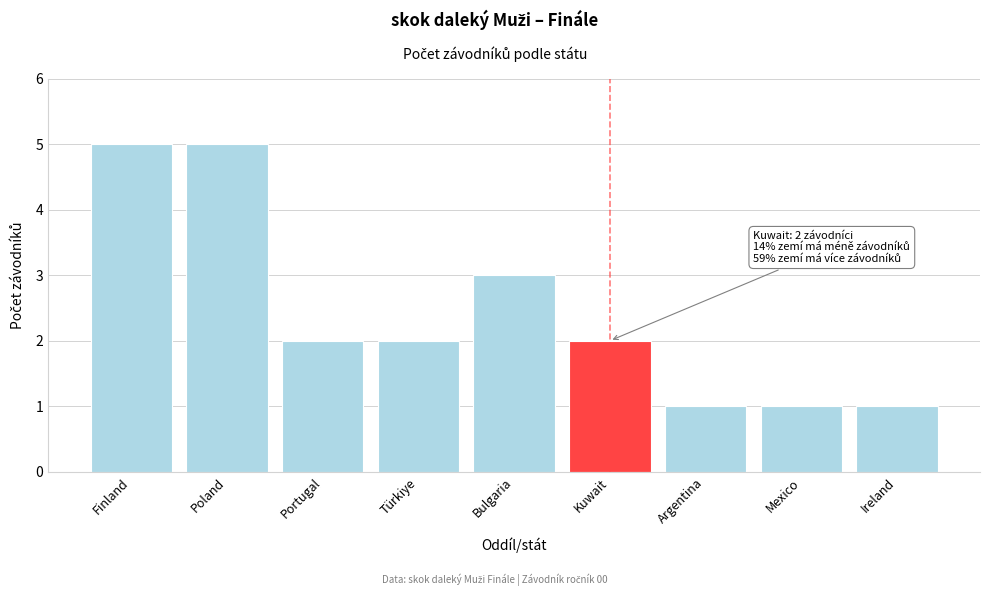

Reading right to left, what are all the values shown in this chart?

1	1	1	2	3	2	2	5	5